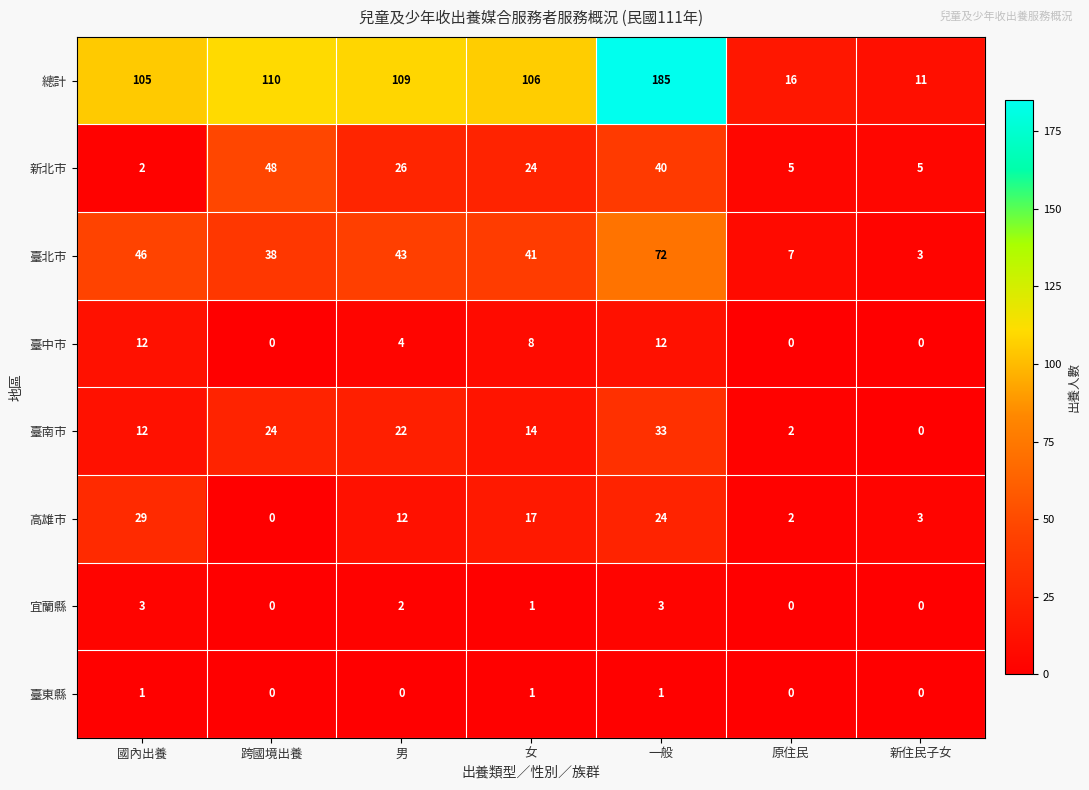

List the series in order of their peak value, highest first.

總計, 臺北市, 新北市, 臺南市, 高雄市, 臺中市, 宜蘭縣, 臺東縣